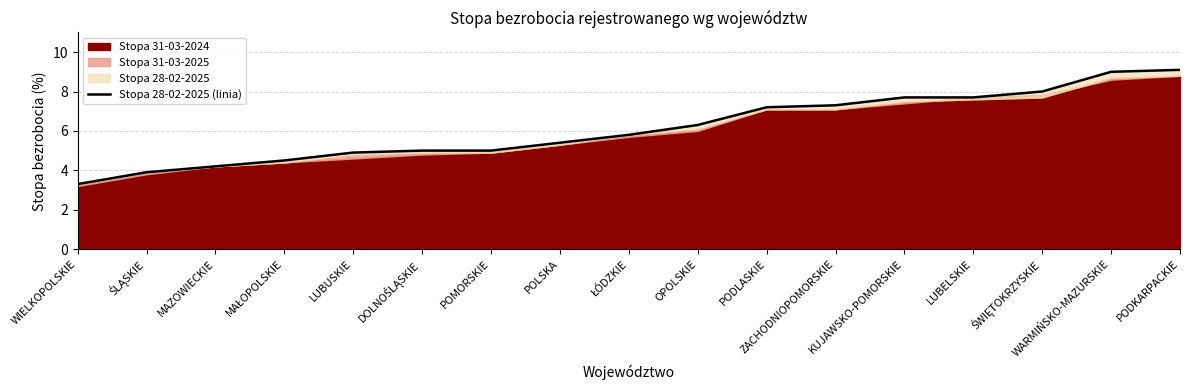

List the labels in order of value, largest first.

PODKARPACKIE, WARMIŃSKO-MAZURSKIE, ŚWIĘTOKRZYSKIE, KUJAWSKO-POMORSKIE, LUBELSKIE, ZACHODNIOPOMORSKIE, PODLASKIE, OPOLSKIE, ŁÓDZKIE, POLSKA, DOLNOŚLĄSKIE, POMORSKIE, LUBUSKIE, MAŁOPOLSKIE, MAZOWIECKIE, ŚLĄSKIE, WIELKOPOLSKIE